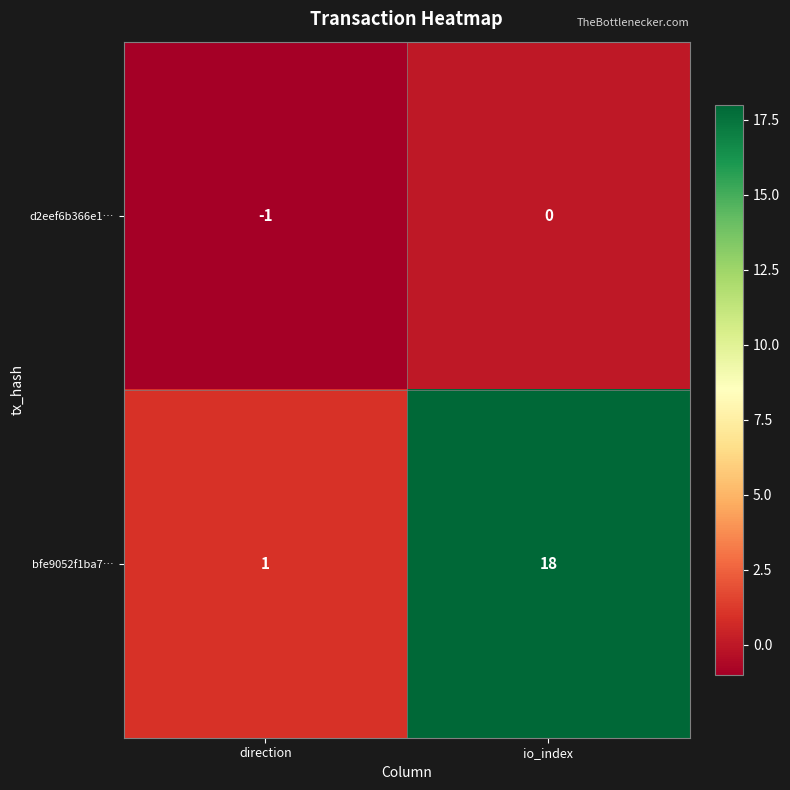

Is it true that d2eef6b366e1… equals 0 at direction?

False